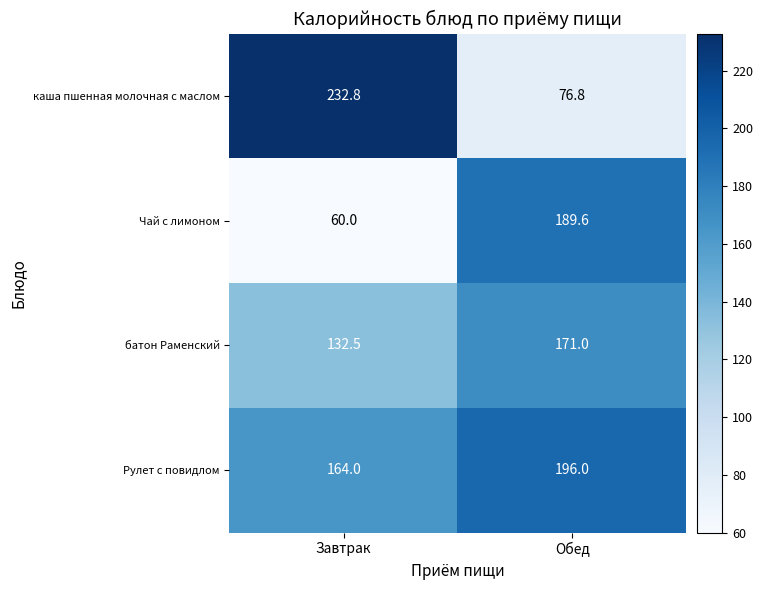

What is the total value across all series at Обед?

633.4